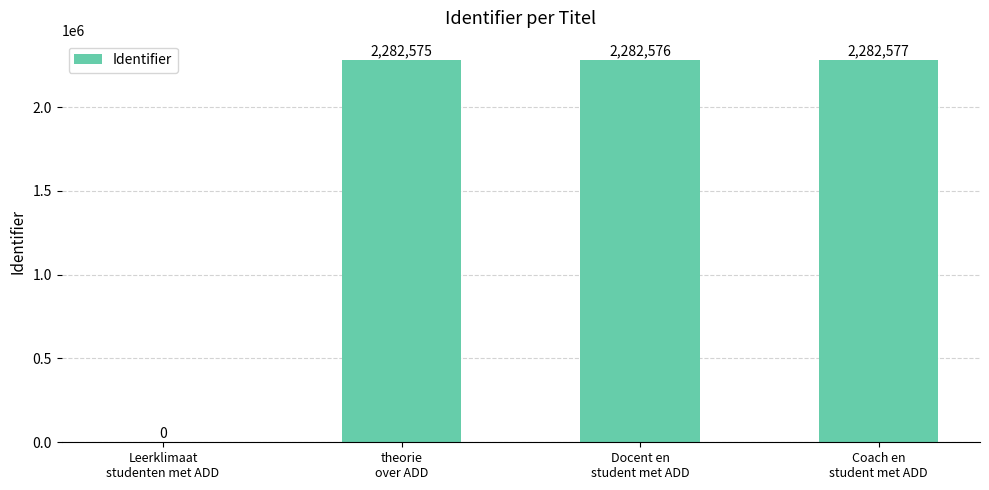

What is the maximum value shown in the chart?

2282577